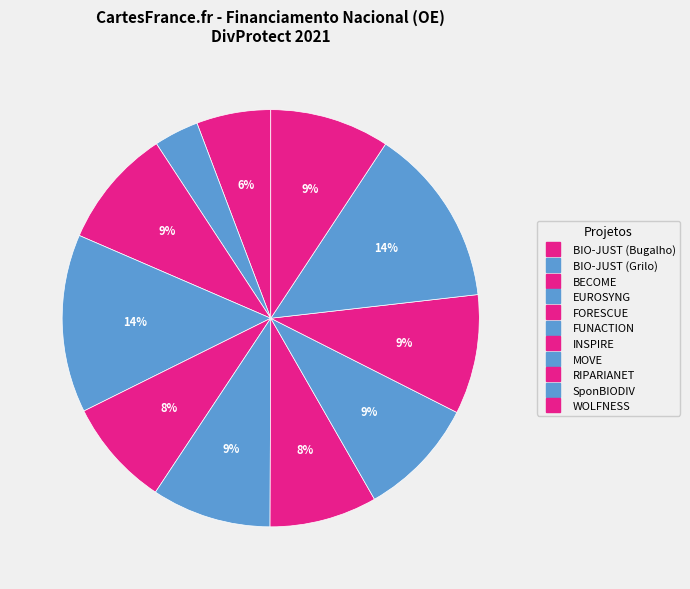

Between BIO-JUST (Grilo) and EUROSYNG, which is larger?

EUROSYNG